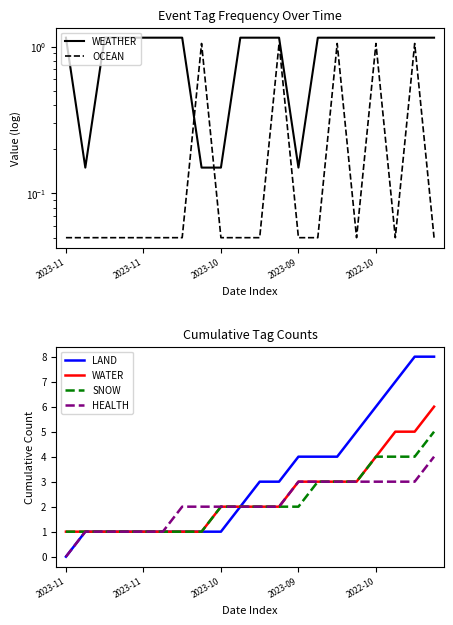

List the series in order of their peak value, lowest first.

OCEAN, WEATHER, HEALTH, SNOW, WATER, LAND